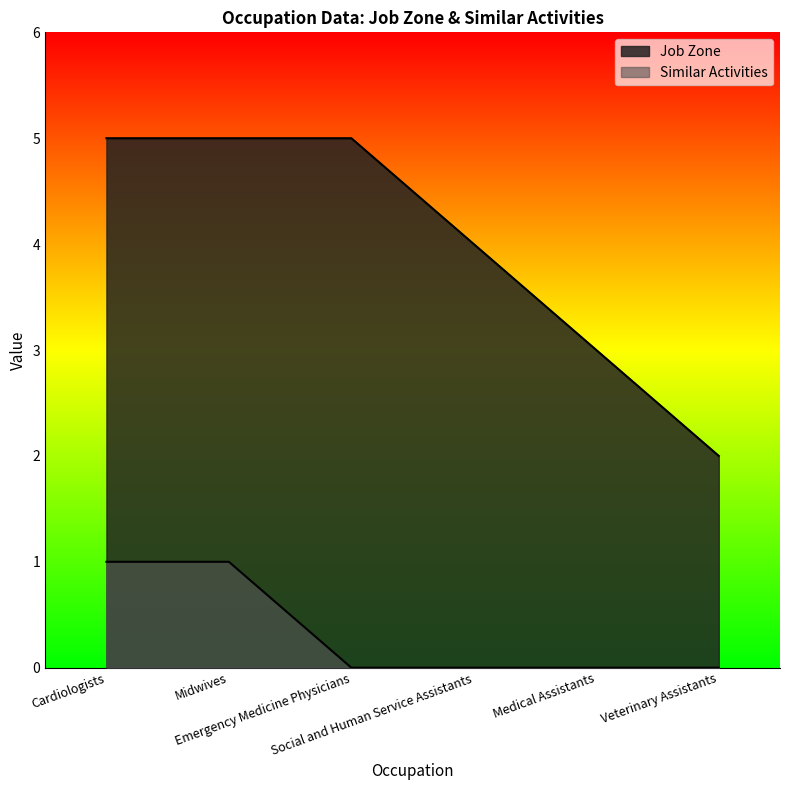

True or false: Job Zone and Similar Activities cross at least once.

False